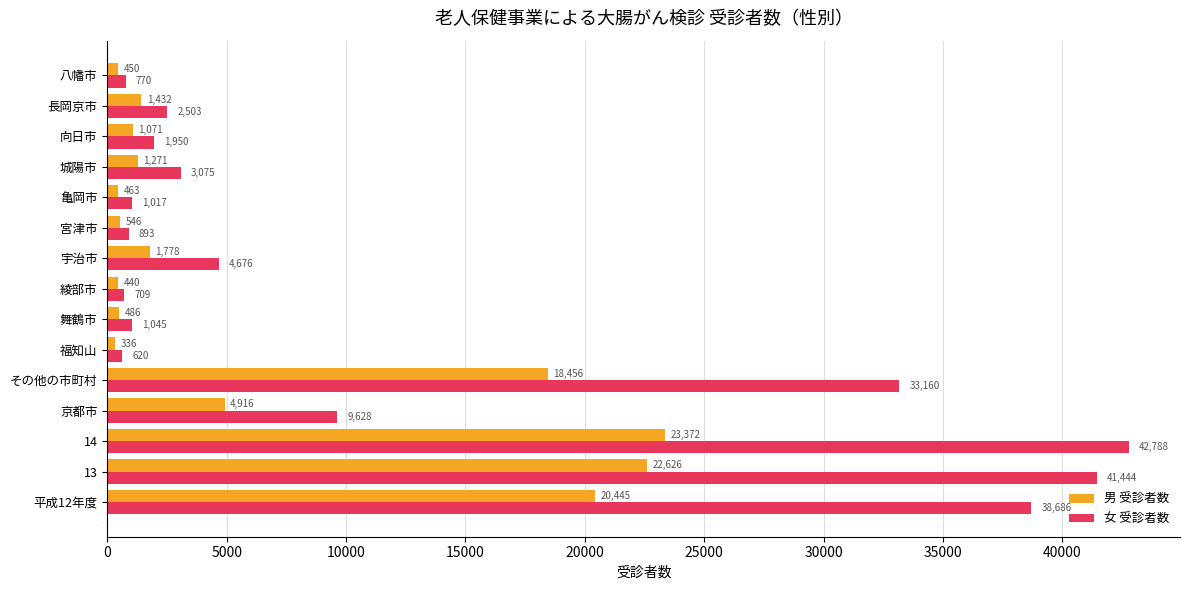

What value does the 男 受診者数 series have at その他の市町村, to the nearest 10?

18460